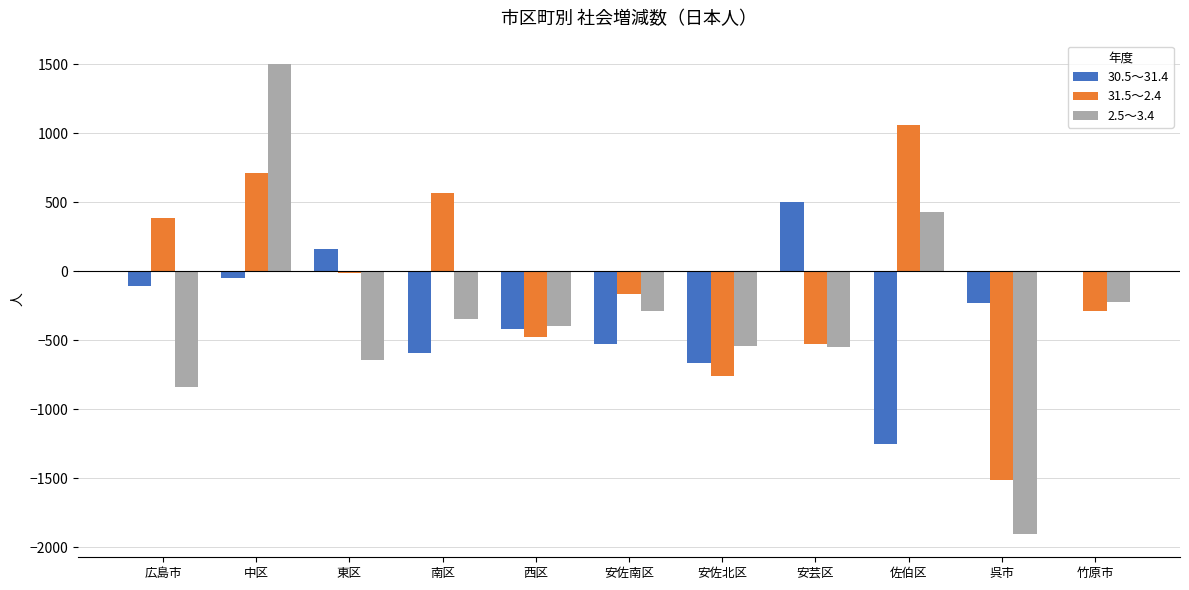

Count the number of categories in the chart.

11